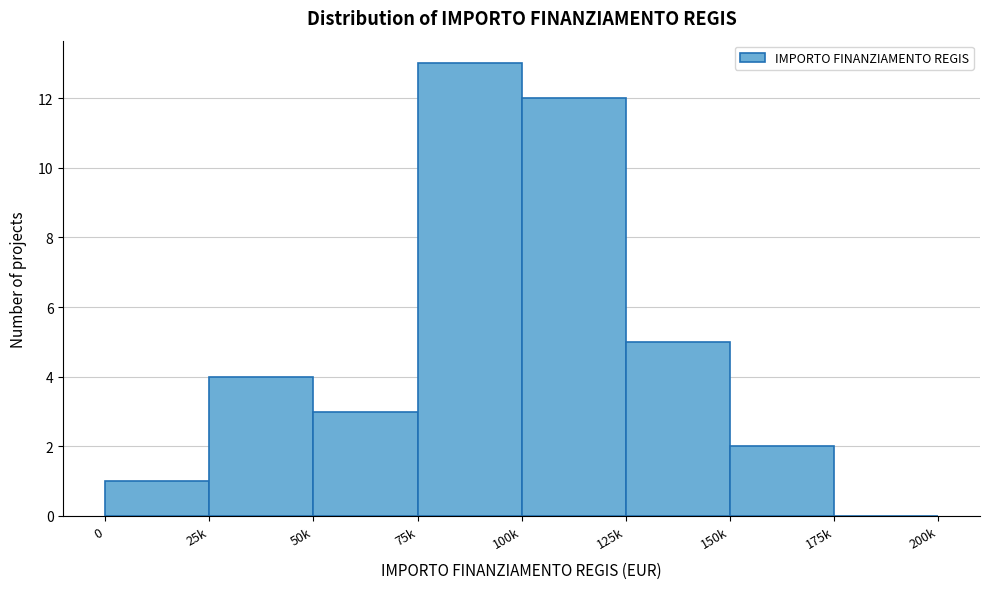

Reading left to right, list all the values displayed in this chart.

0=1	25k=4	50k=3	75k=13	100k=12	125k=5	150k=2	175k=0